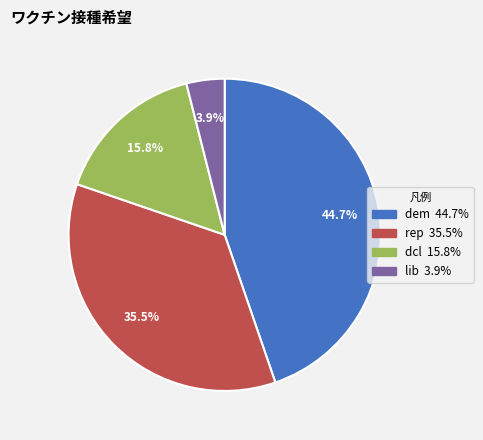

How many segments does this pie chart have?

4